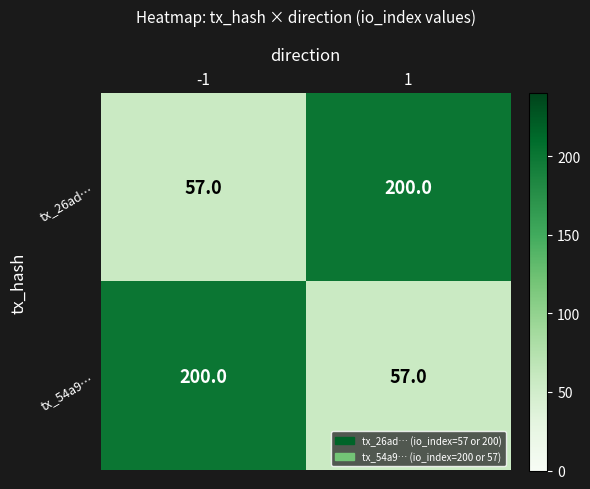

Reading left to right, what are all the values shown in this chart?

tx_26ad…: 57	200
tx_54a9…: 200	57